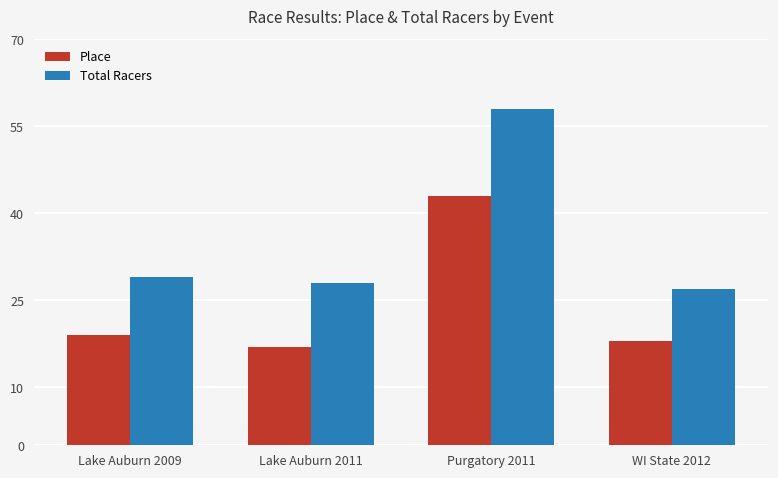

Is it true that Total Racers equals 17 at WI State 2012?

False